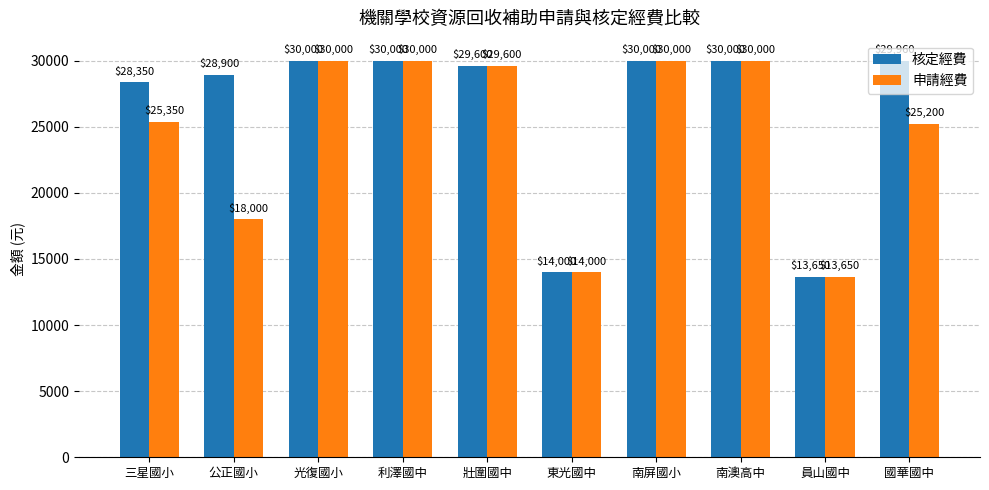

Where is 申請經費 nearest to the value 21825?

國華國中